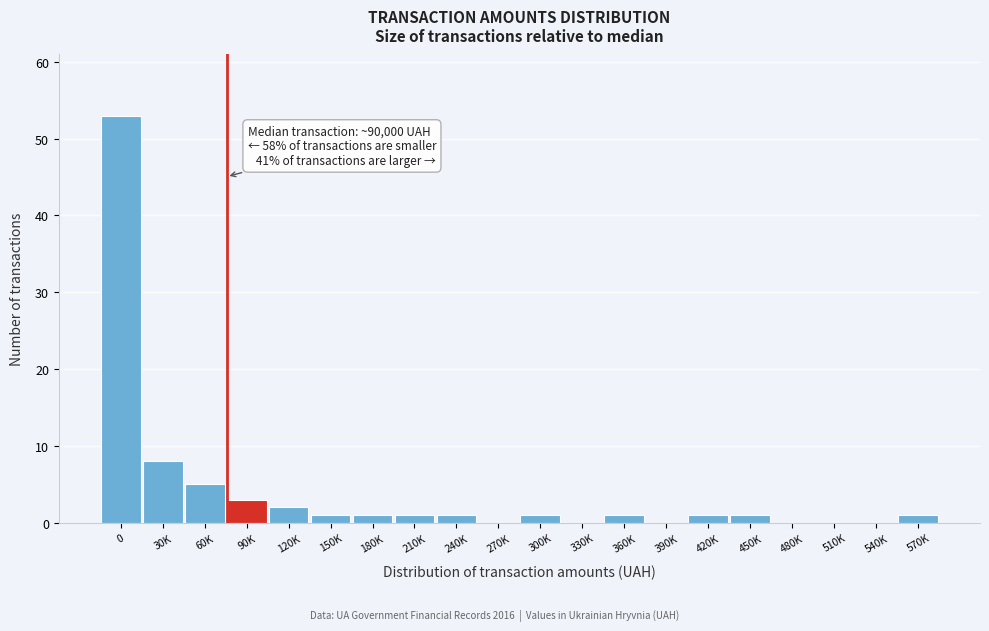

Reading right to left, transcribe all the data shown in this chart.

570K=1	540K=0	510K=0	480K=0	450K=1	420K=1	390K=0	360K=1	330K=0	300K=1	270K=0	240K=1	210K=1	180K=1	150K=1	120K=2	90K=3	60K=5	30K=8	0=53